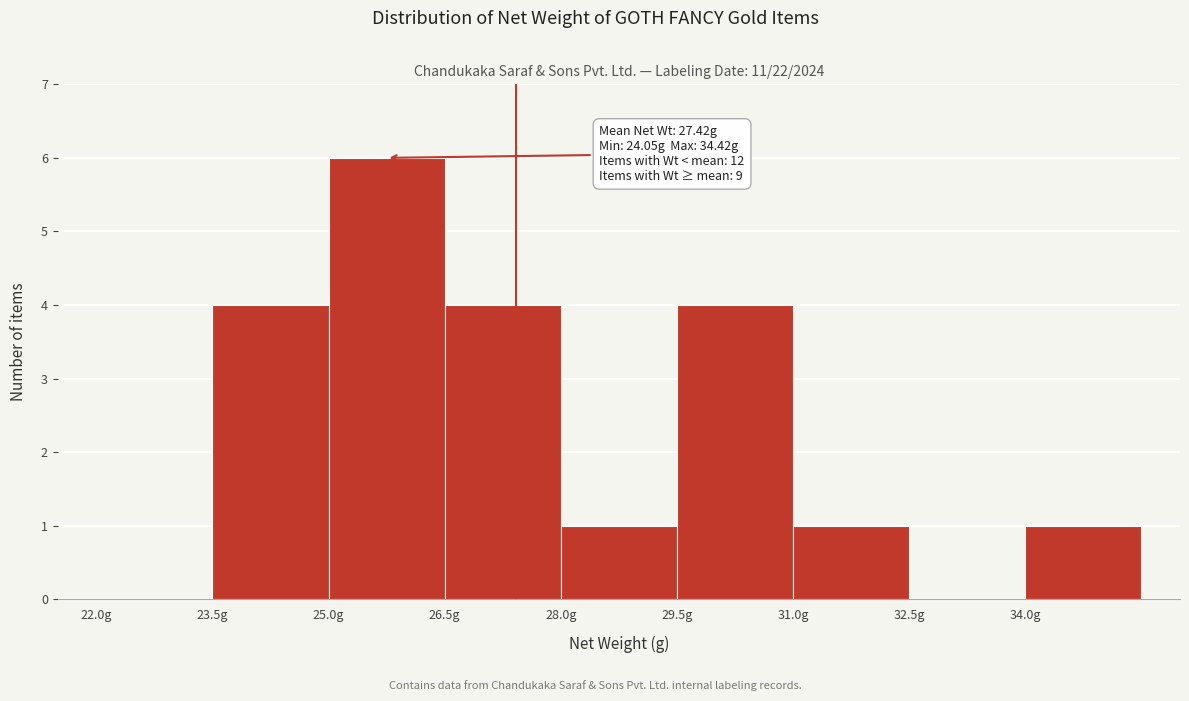

Over which range of the x-axis is the bar tallest?

25.0 to 26.5